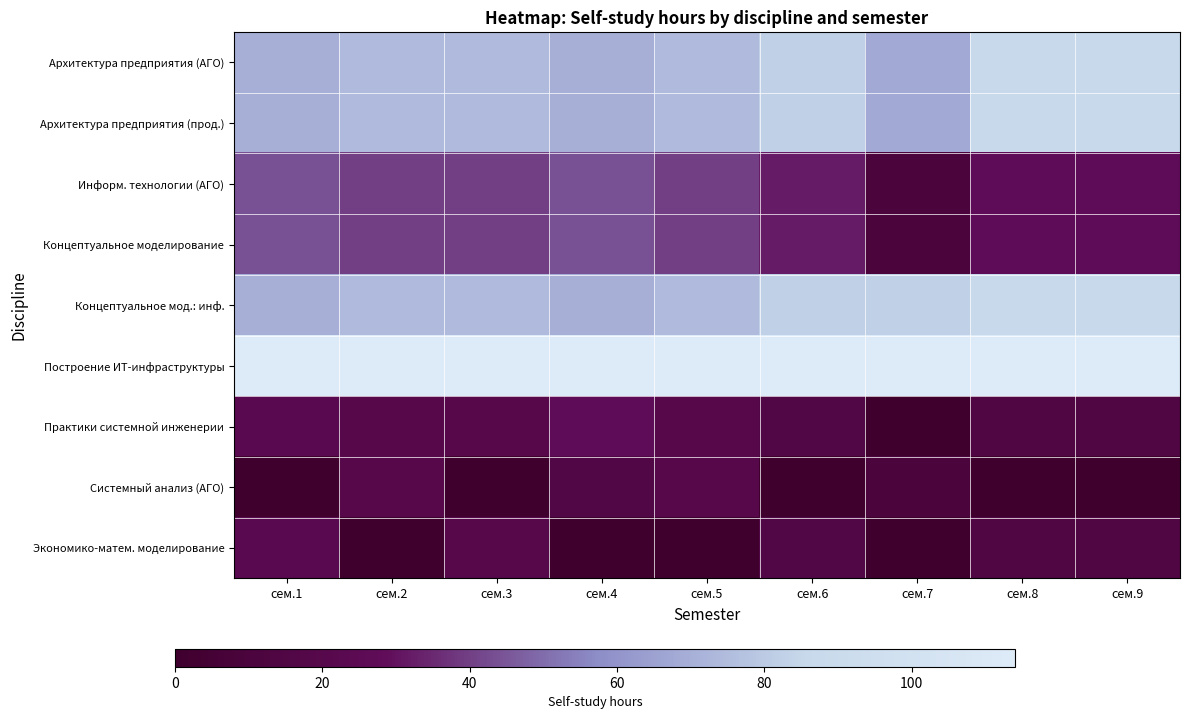

At how many categories does at least one series exceed 0?

9